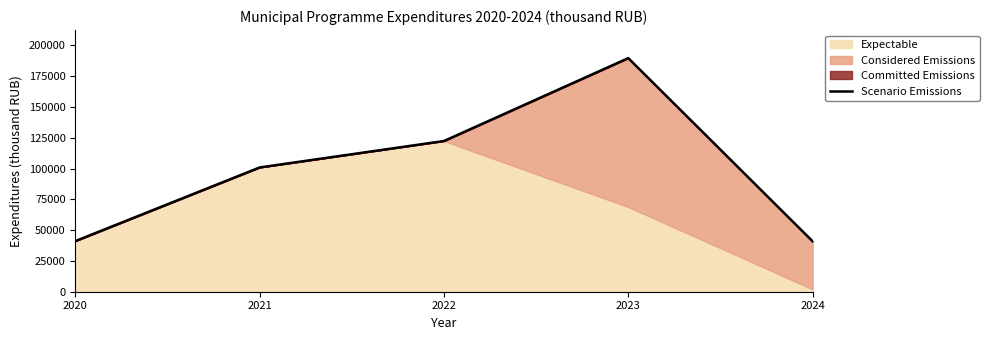

Rank the categories by value from highest to lowest.

2023, 2022, 2021, 2020, 2024